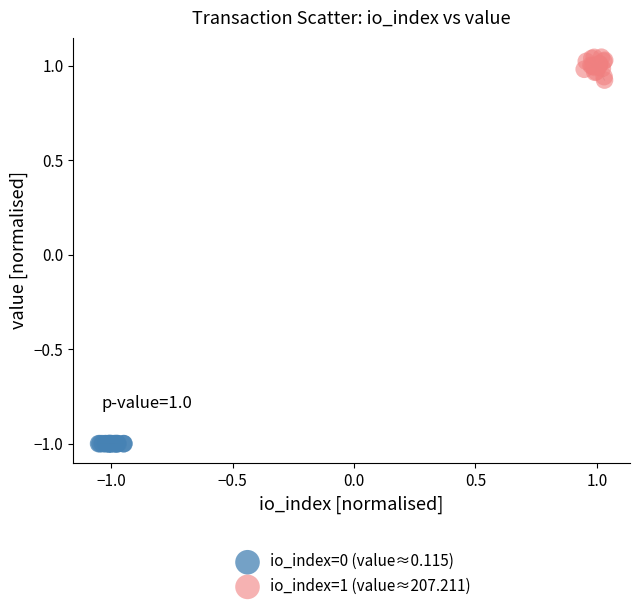

What are all the series names shown in the legend?

io_index=0 (value≈0.115), io_index=1 (value≈207.211)